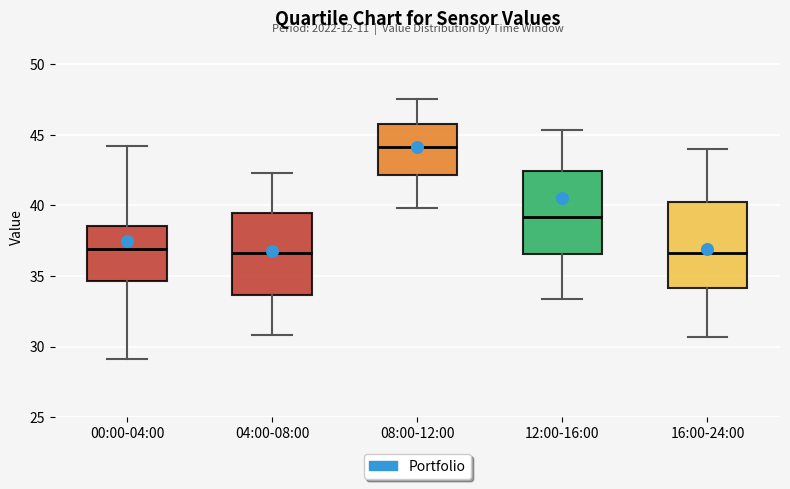

Where does the median line of the box for 00:00-04:00 sit on the y-axis? The values are not printed on the chart, so give them approximately, as read against the axis.

37.0